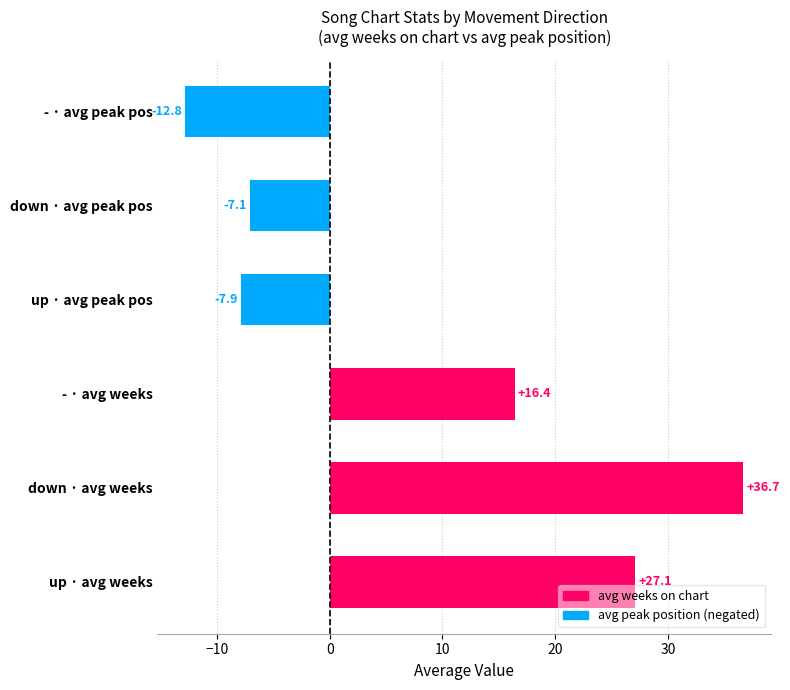

Rank the categories by value from lowest to highest.

- · avg peak pos, up · avg peak pos, down · avg peak pos, - · avg weeks, up · avg weeks, down · avg weeks